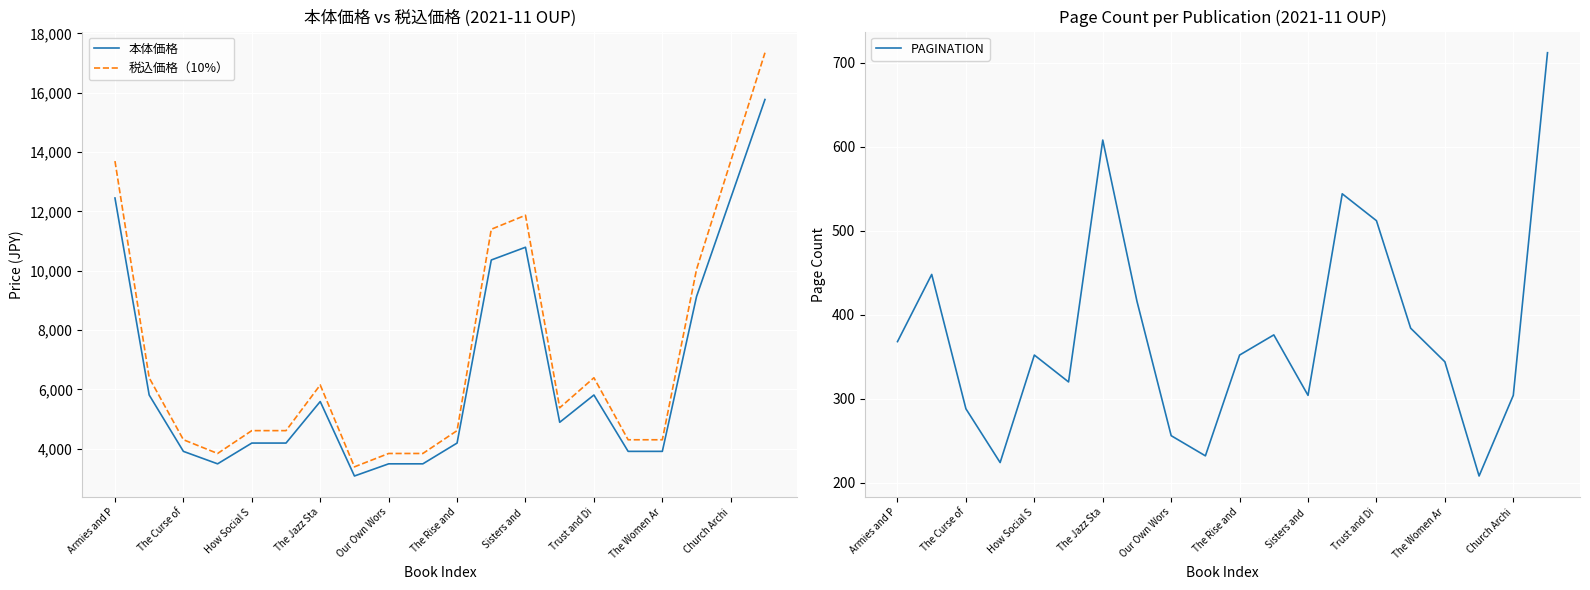

What is the lowest value of the PAGINATION series?

208